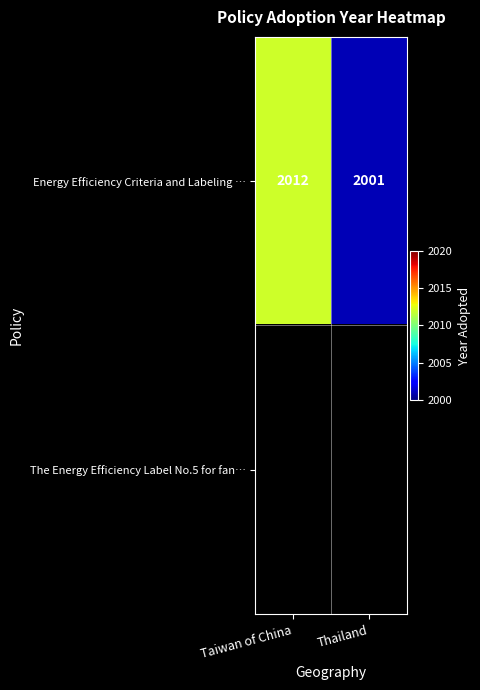

The value of Energy Efficiency Criteria and Labeling … at Thailand is 2922. True or false?

False